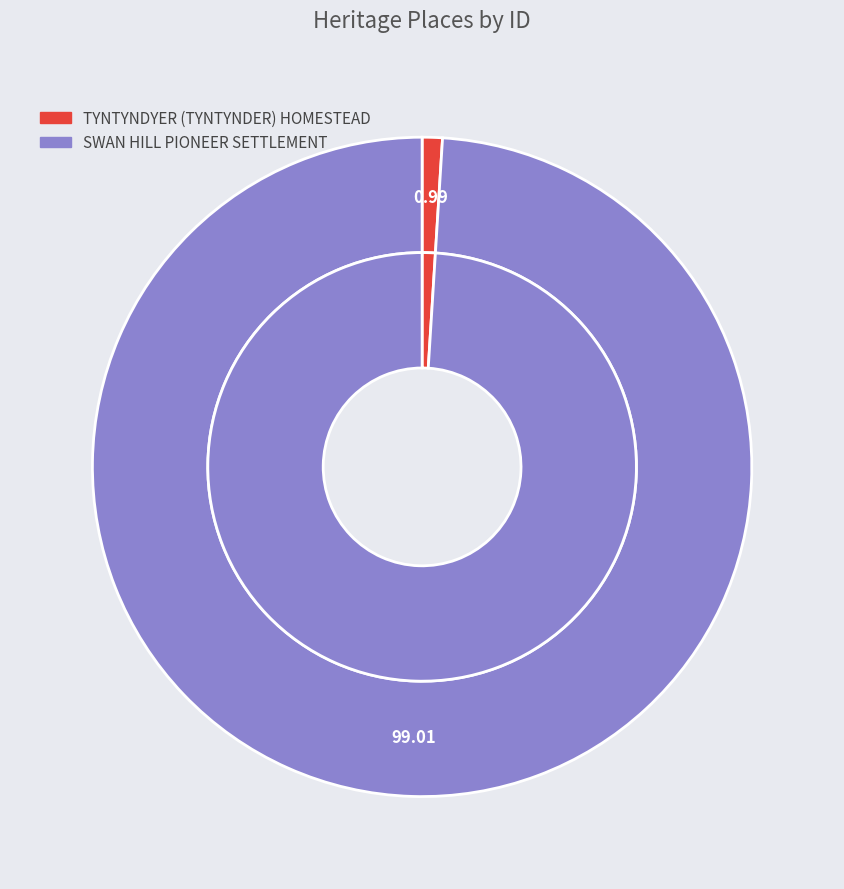

To the nearest percent, what is the difference between the SWAN HILL PIONEER SETTLEMENT and TYNTYNDYER (TYNTYNDER) HOMESTEAD slice percentages?

98%